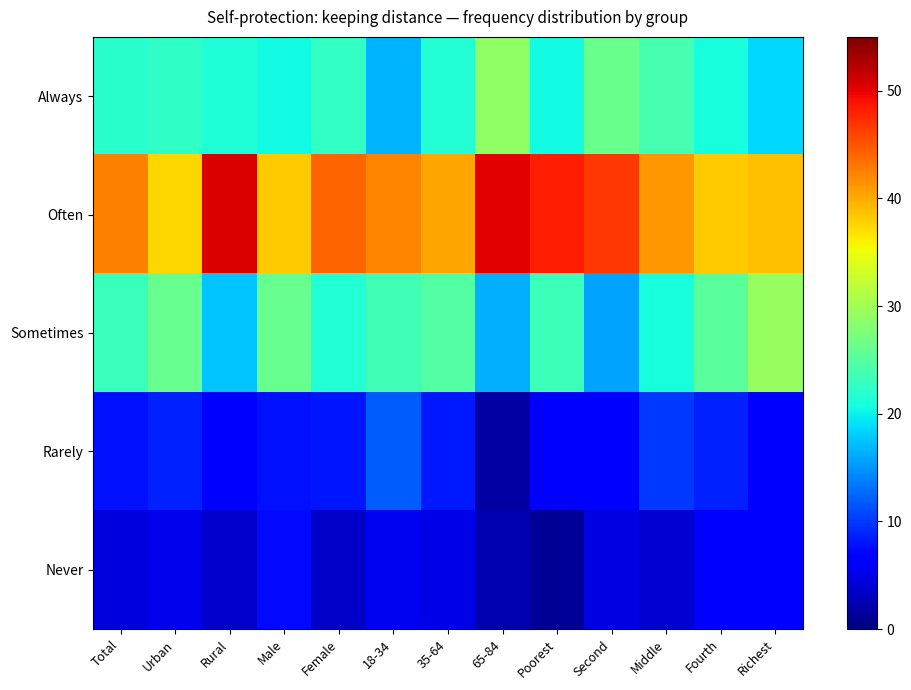

Reading left to right, what are all the values shown in this chart?

Always: Total=22.0	Urban=22.5	Rural=21.4	Male=20.6	Female=22.7	18-34=16.7	35-64=21.6	65-84=29.0	Poorest=20.4	Second=26.3	Middle=23.9	Fourth=21.0	Richest=18.6
Often: Total=42.3	Urban=37.5	Rural=50.7	Male=38.2	Female=44.1	18-34=42.2	35-64=40.2	65-84=50.1	Poorest=48.2	Second=46.8	Middle=41.2	Fourth=38.1	Richest=38.8
Sometimes: Total=23.0	Urban=26.2	Rural=17.6	Male=26.2	Female=21.7	18-34=23.5	35-64=24.8	65-84=16.5	Poorest=23.3	Second=15.8	Middle=21.0	Fourth=25.2	Richest=29.3
Rarely: Total=7.9	Urban=8.7	Rural=6.6	Male=7.7	Female=8.0	18-34=12.0	35-64=8.3	65-84=1.9	Poorest=7.0	Second=6.3	Middle=9.9	Fourth=8.8	Richest=7.0
Never: Total=4.7	Urban=5.2	Rural=3.8	Male=7.4	Female=3.6	18-34=5.6	35-64=5.0	65-84=2.5	Poorest=1.1	Second=4.8	Middle=4.0	Fourth=6.8	Richest=6.3